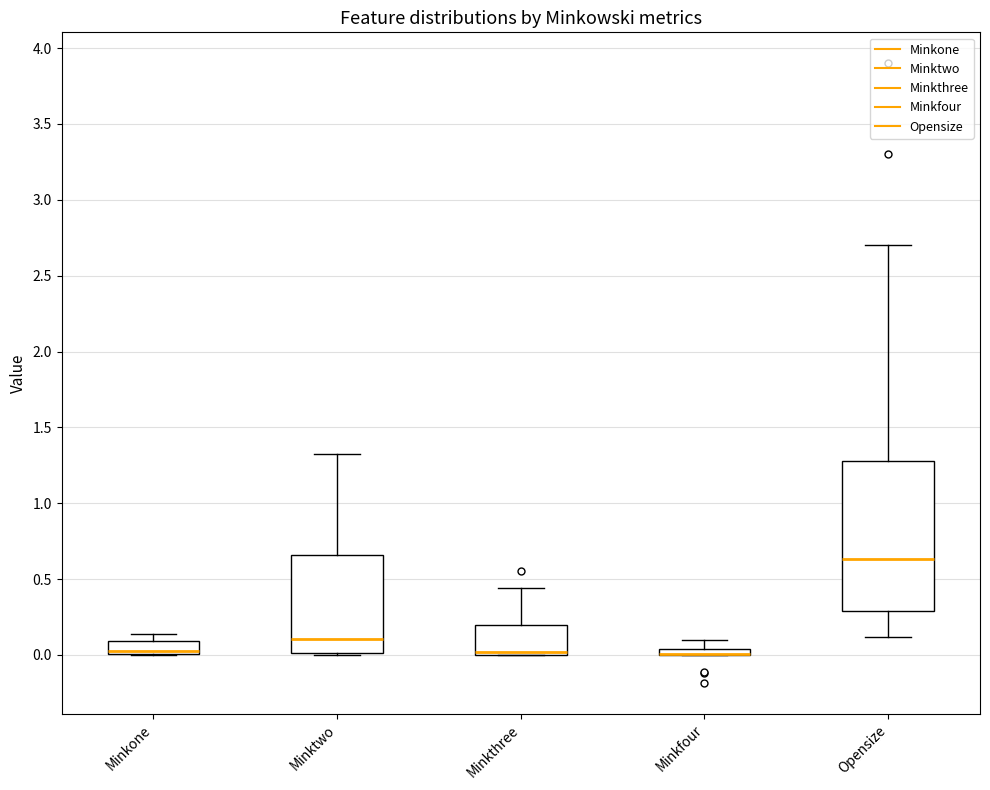

Comparing the boxes themselves (not the whiskers), which one is the tallest?

Opensize